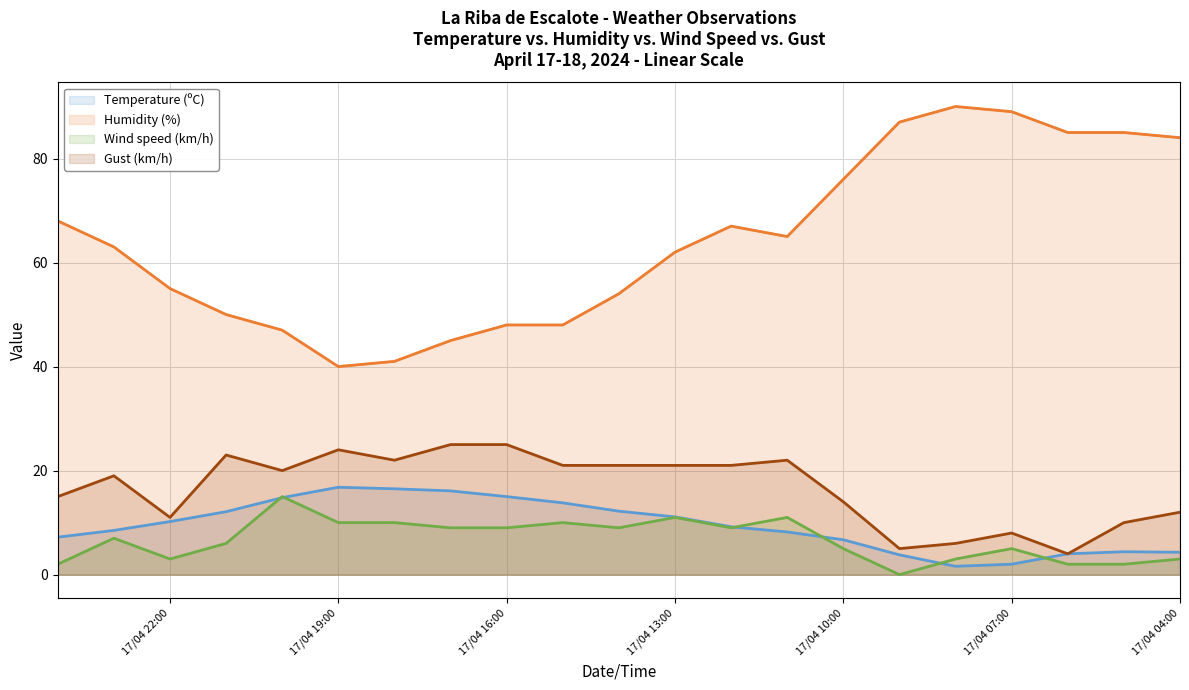

Where is the first local minimum for Humidity (%)?

17/04 19:00